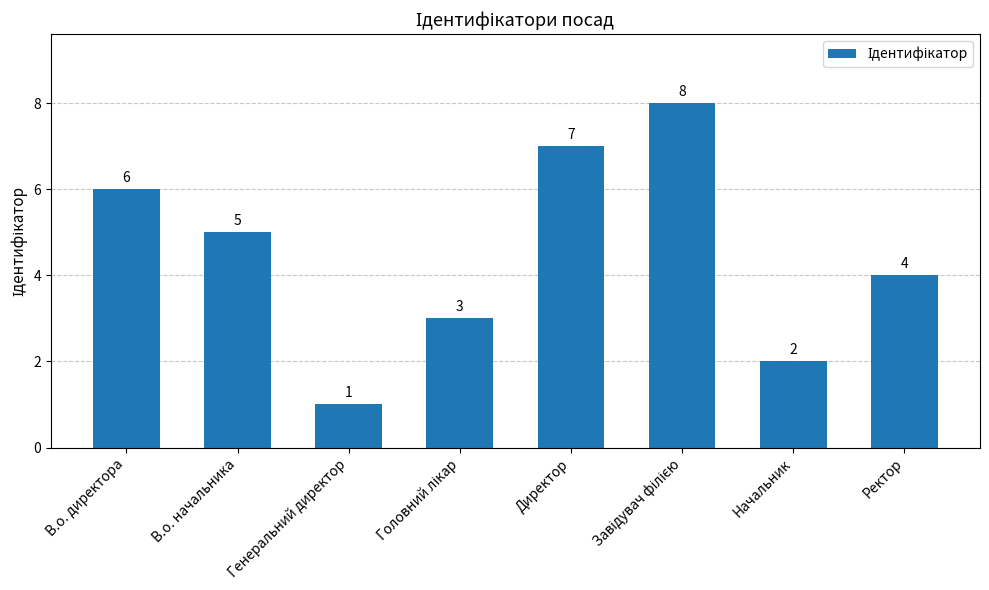

At which label is the value closest to 4?

Ректор